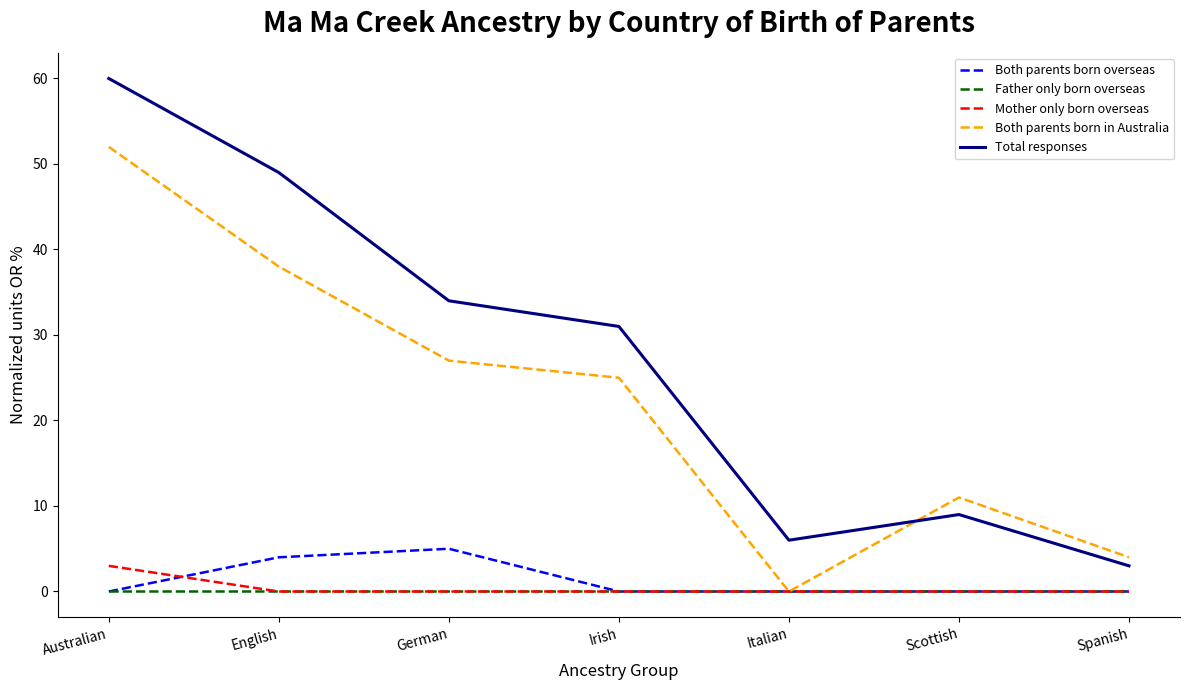

What value does the Both parents born overseas series have at German?

5